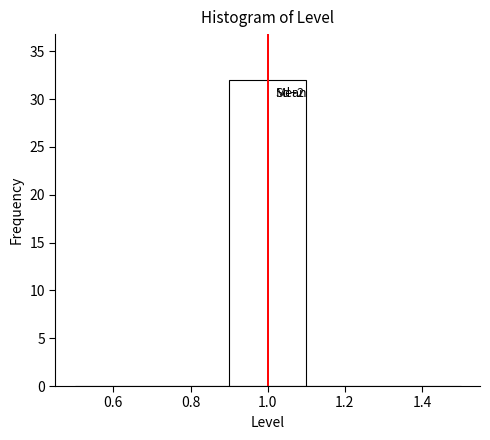

Which range on the x-axis has the tallest bar?

0.9 to 1.1